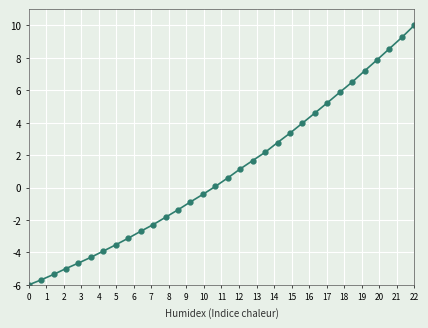

How many distinct data groups are displayed?

1